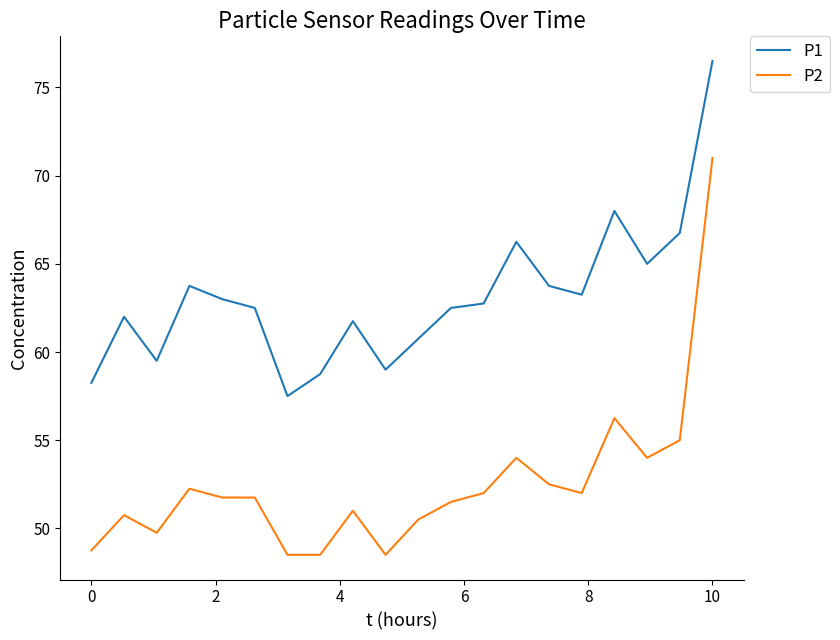

Which series has the widest spread of values?

P2